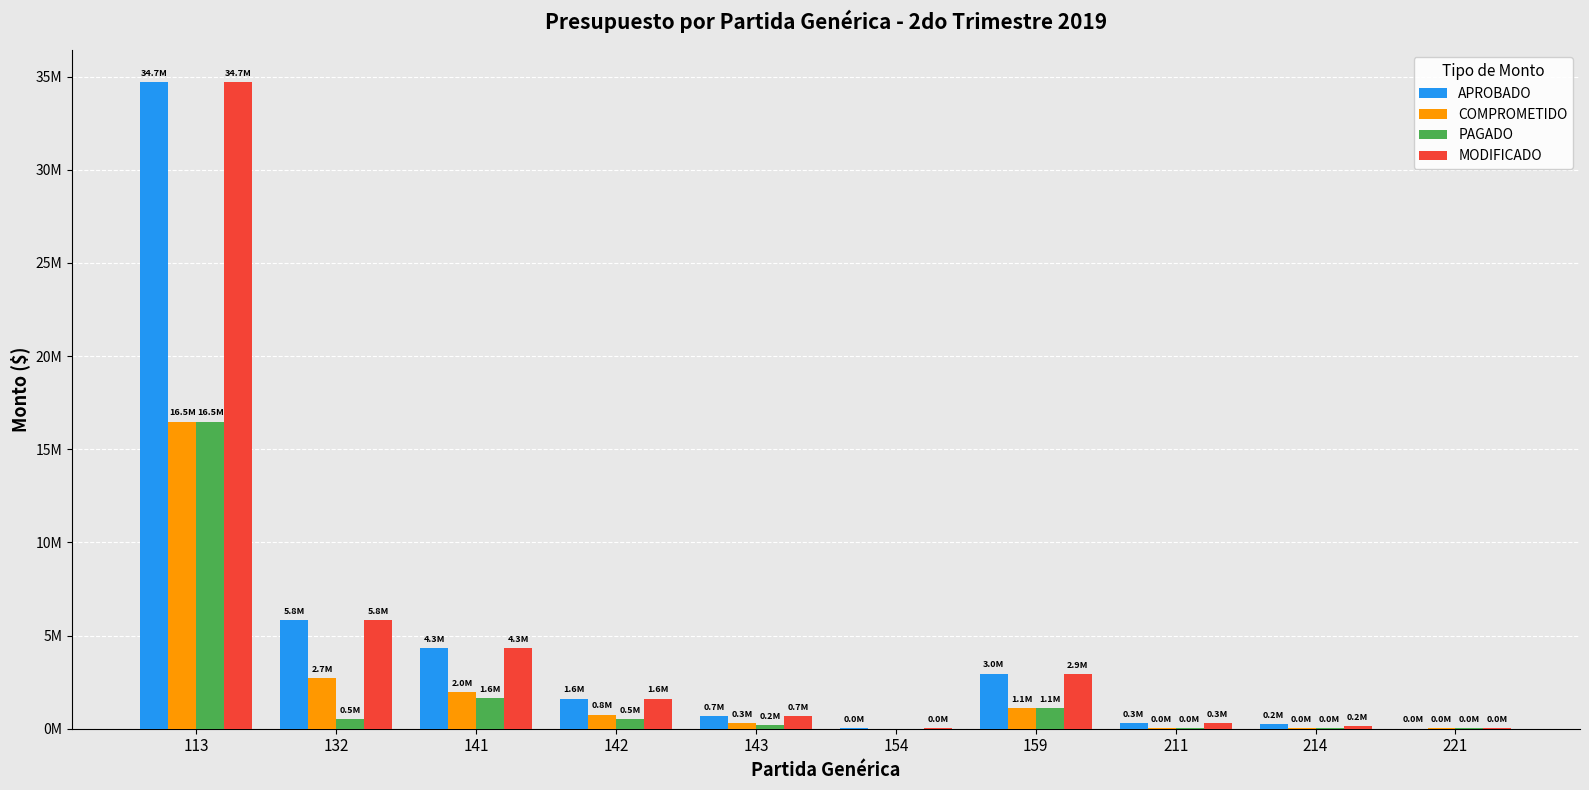

Are the bars horizontal?

No